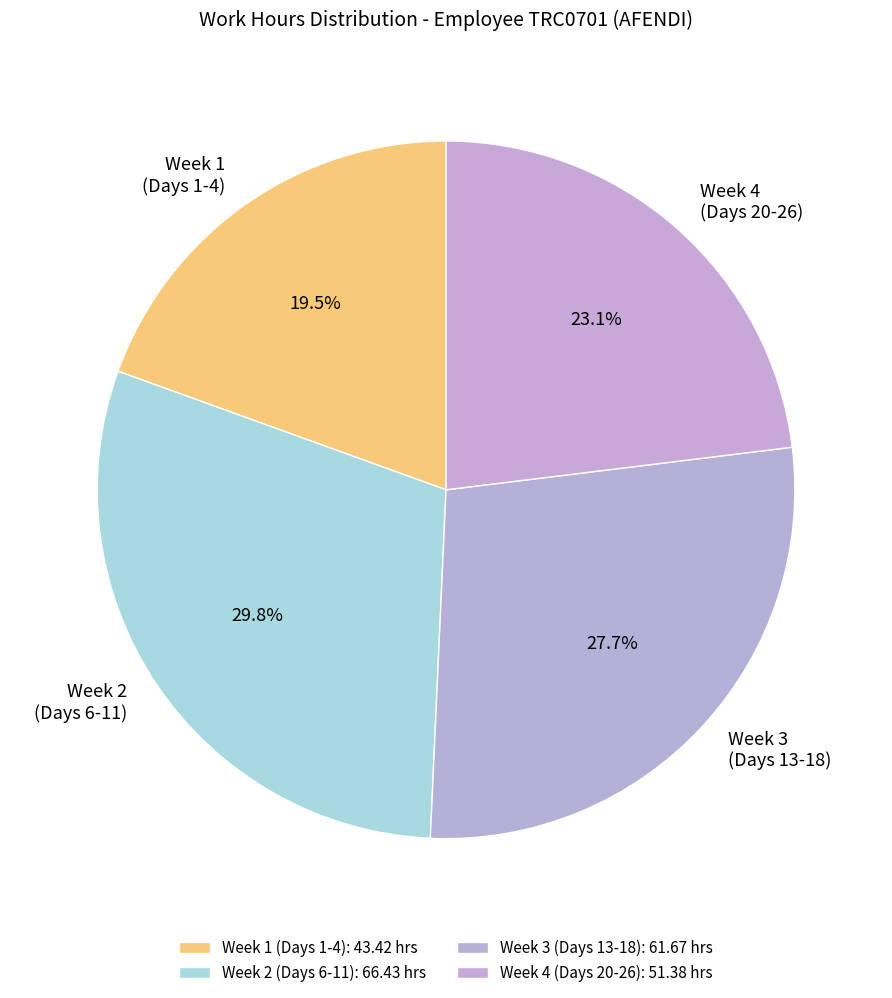

What is the ratio of the value at Week 3 (Days 13-18) to the value at Week 1 (Days 1-4)?

1.4